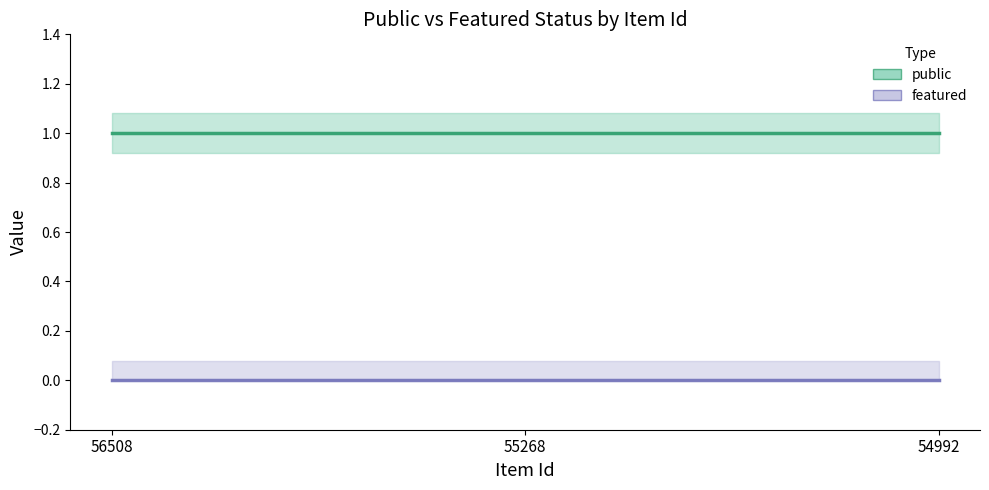

Is the value of featured (line) at 54992 greater than the value of public (line) at 55268?

No